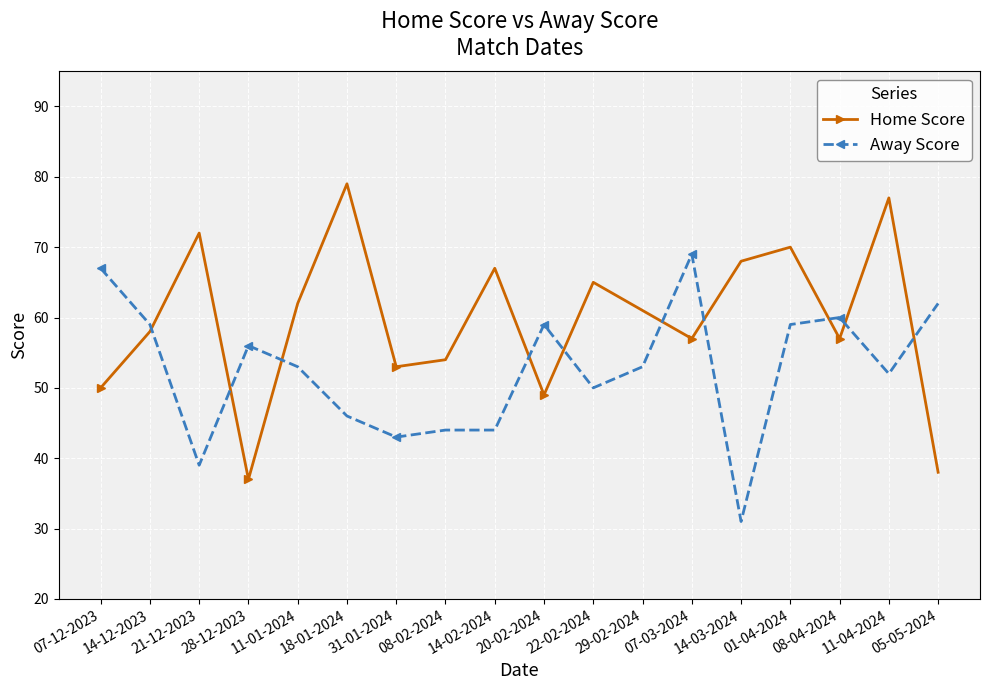

Is it true that Away Score equals 20 at 14-02-2024?

False